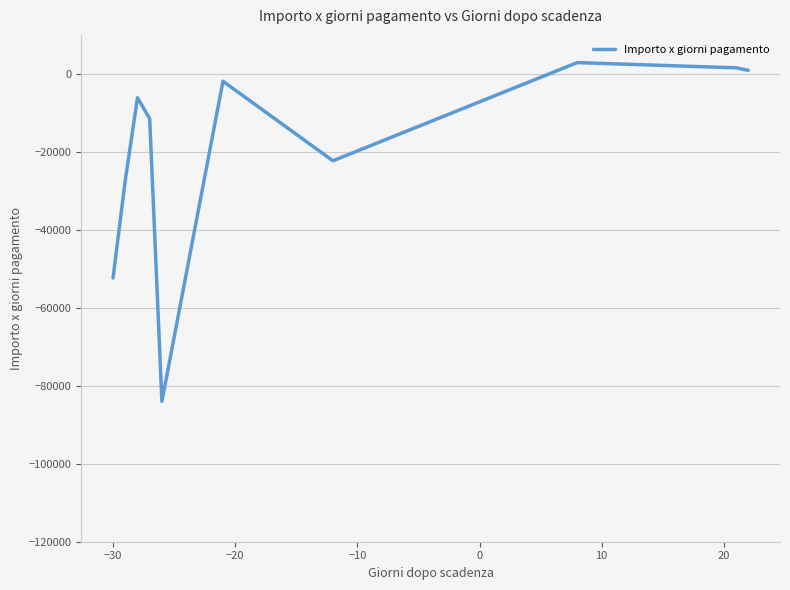

What is the greatest value displayed?

2892.4